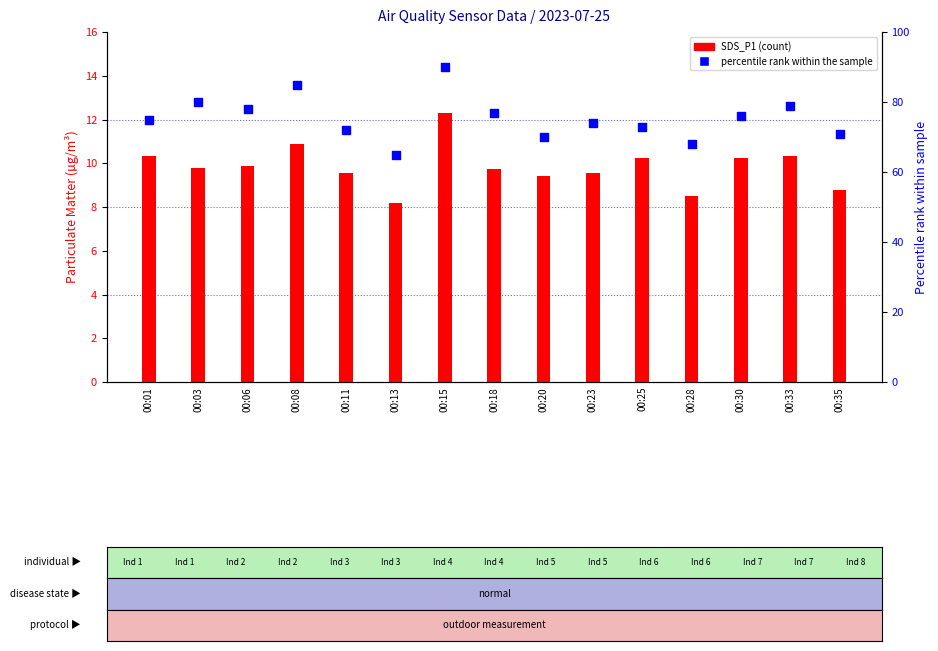

Is the value of SDS_P1 at 00:03 greater than the value of percentile rank within the sample at 00:06?

No